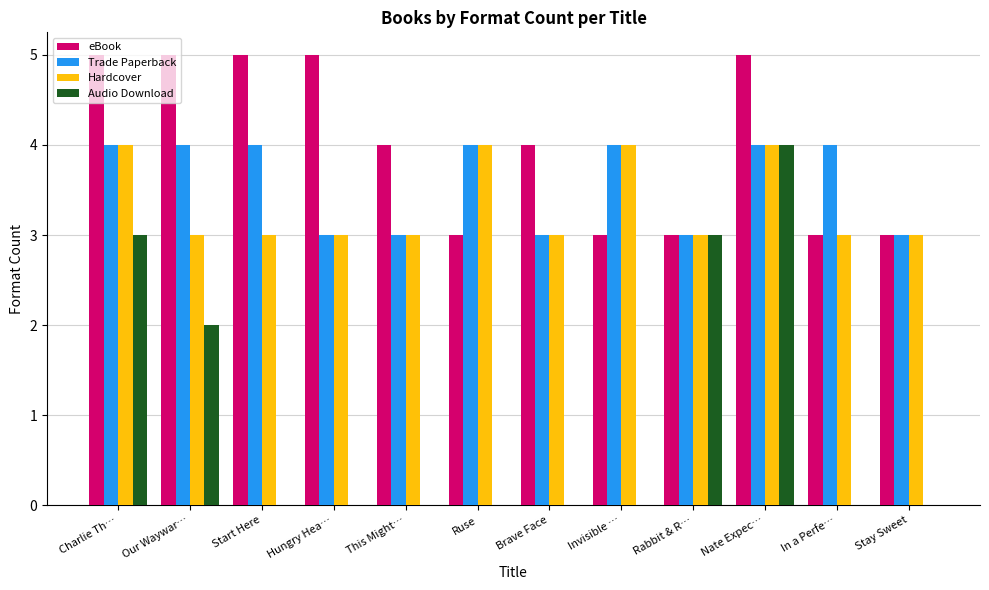

What is the sum of all Trade Paperback values?

43